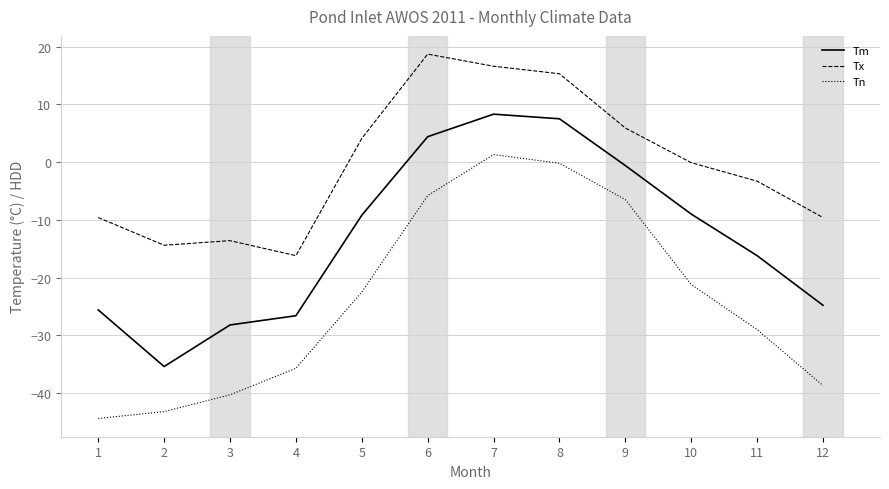

What is the sum of all Tx values?

-6.2